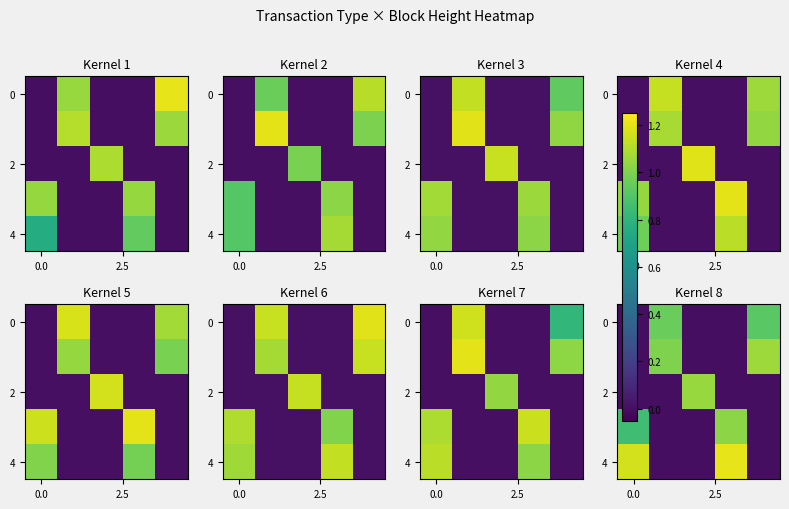

Between 3 and 4, which is larger?

4